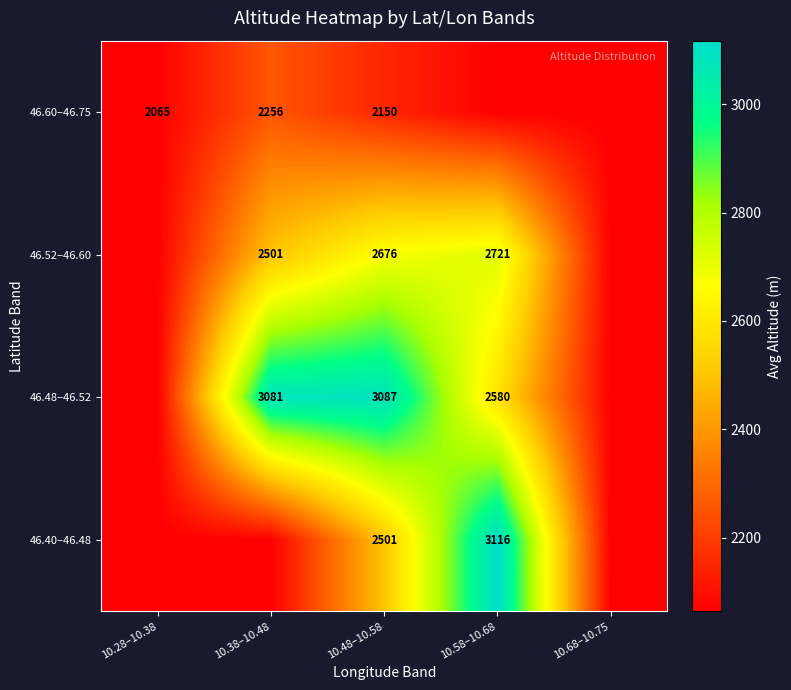

At 10.48–10.58, list the series in order from largest to smallest.

46.48–46.52, 46.52–46.60, 46.40–46.48, 46.60–46.75